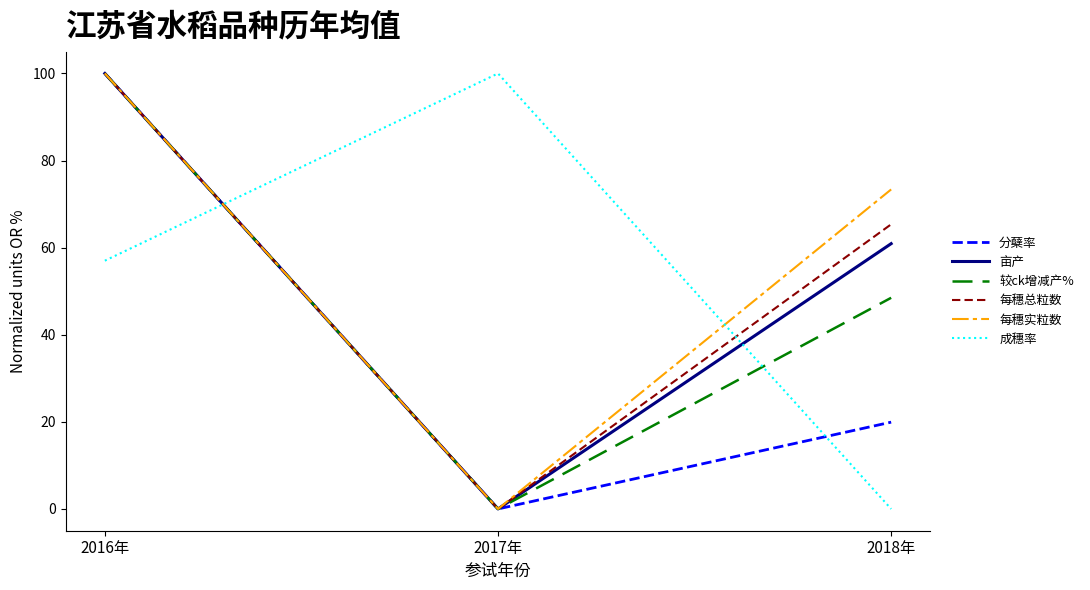

Is this an area chart (filled region under the line)?

No